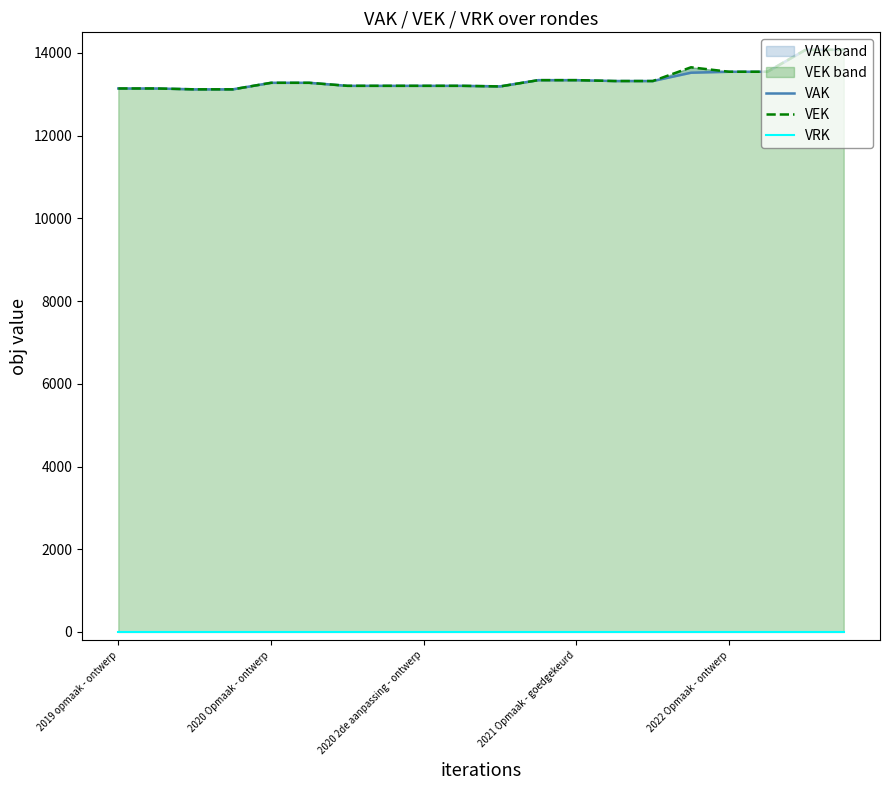

True or false: VRK has more than 0 interior local peaks.

False